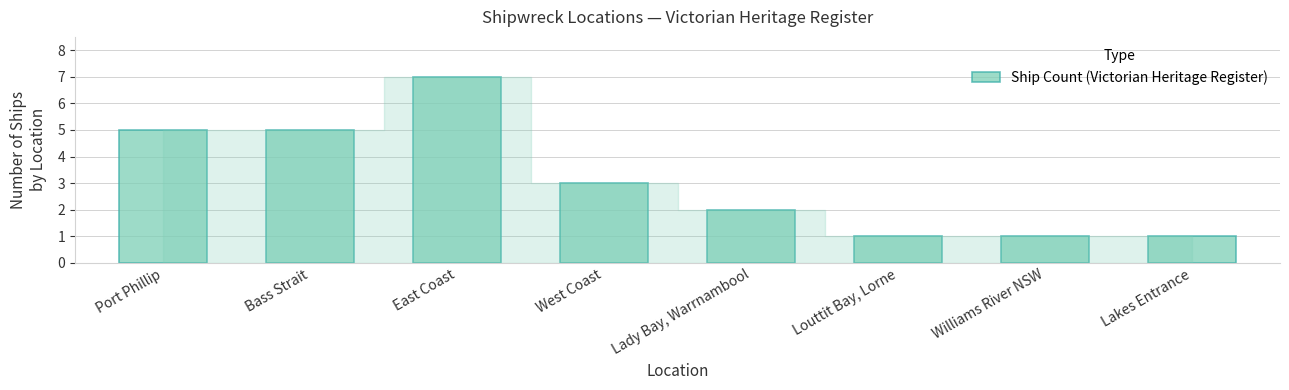

What is the label of the 3rd bar from the right?

Louttit Bay, Lorne